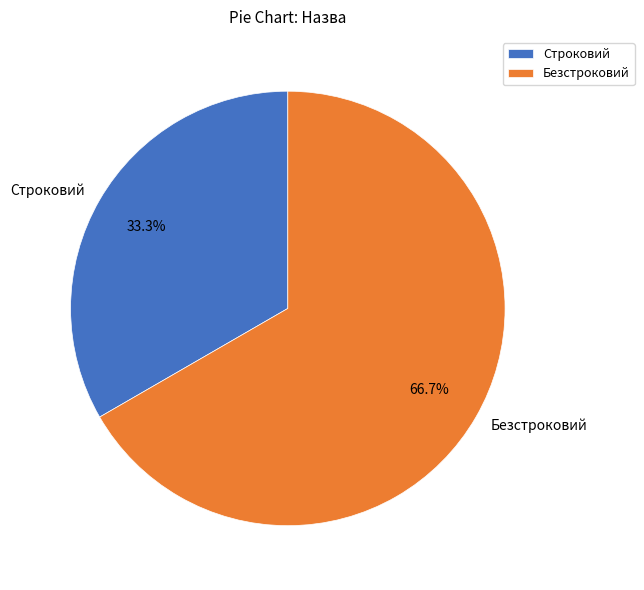

Count the number of slices in the pie.

2